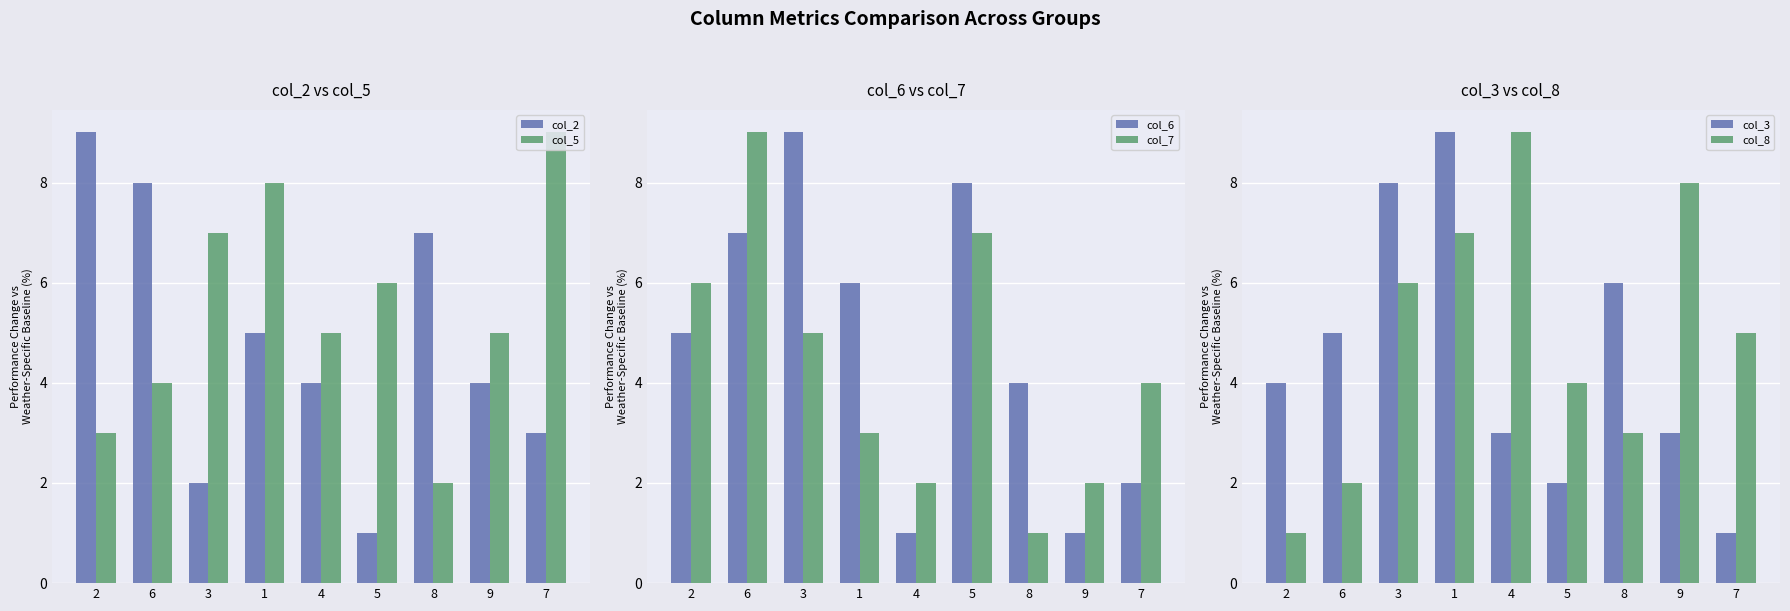

What is the average value of the col_3 series?

5